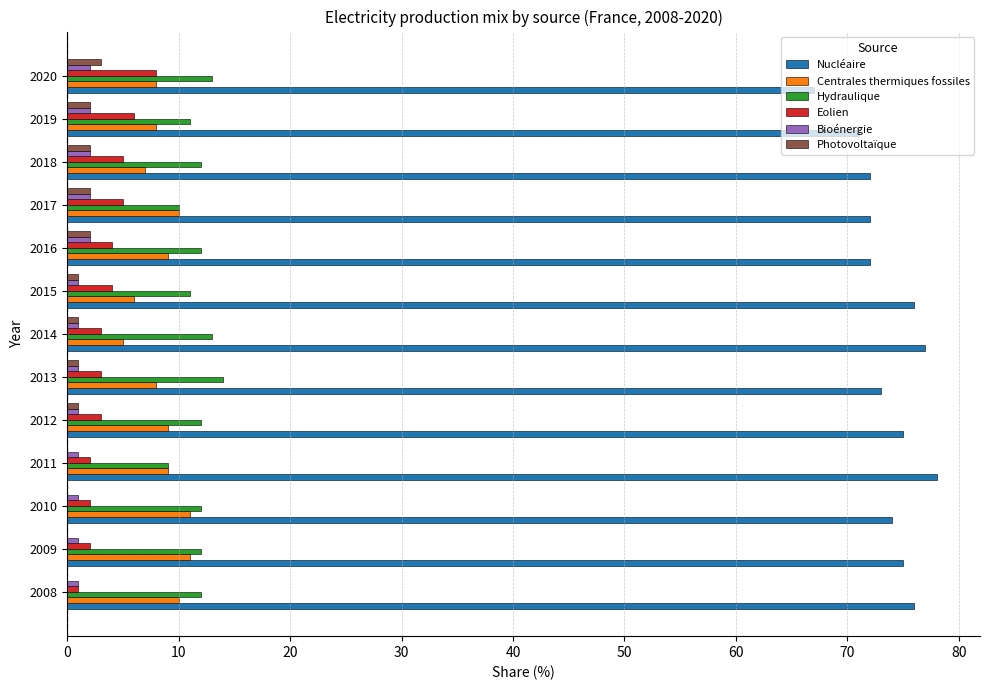

Count the number of categories in the chart.

13